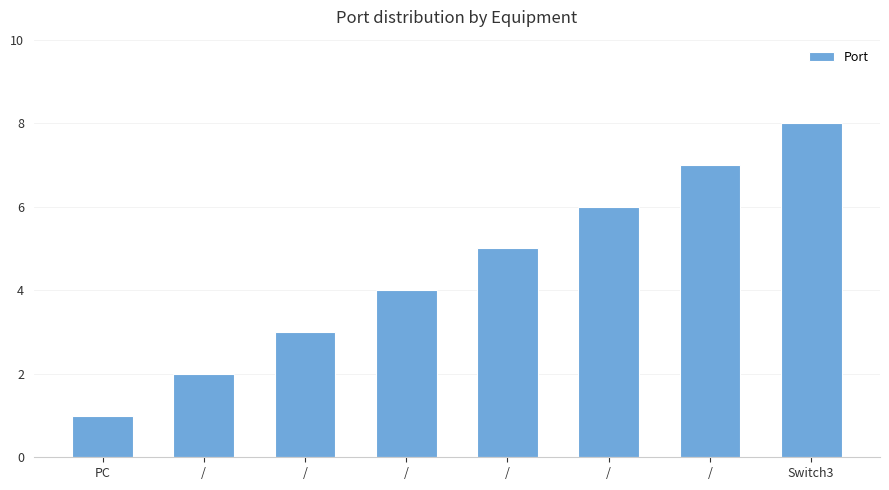

At which category does the chart reach its minimum across all series?

PC